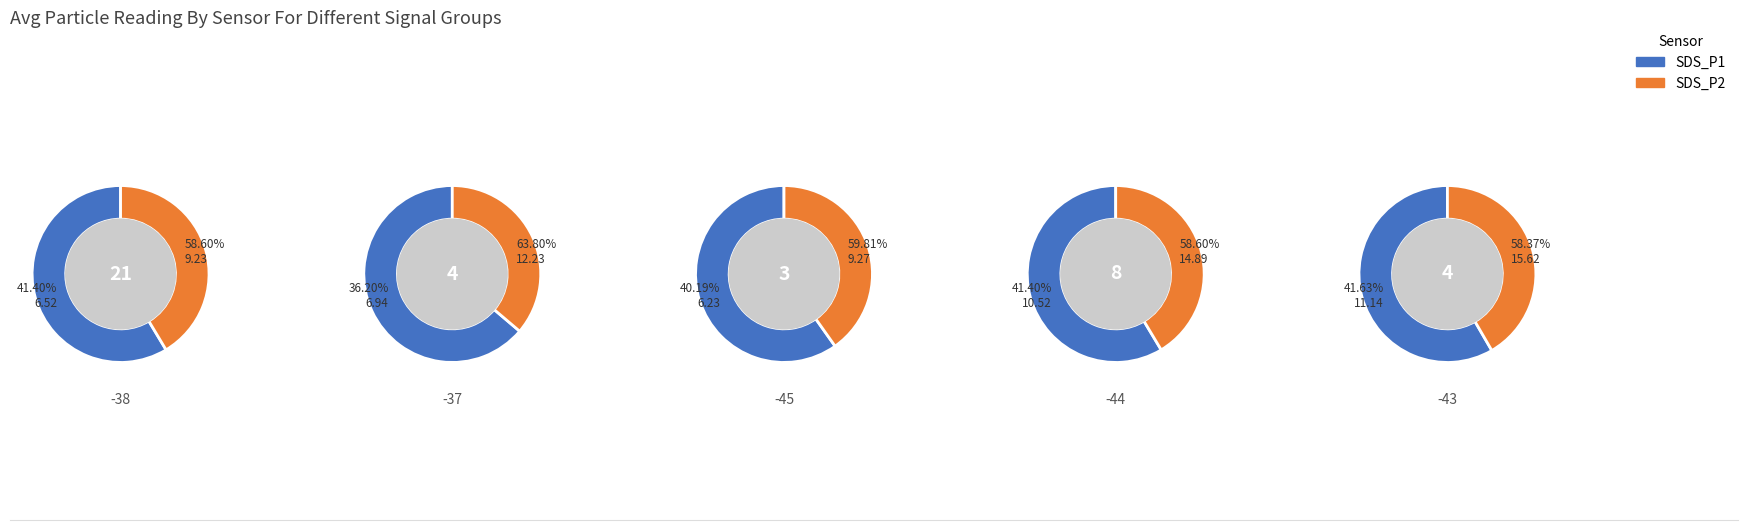

Combined, do 16 and 9 account for over 50%?

No